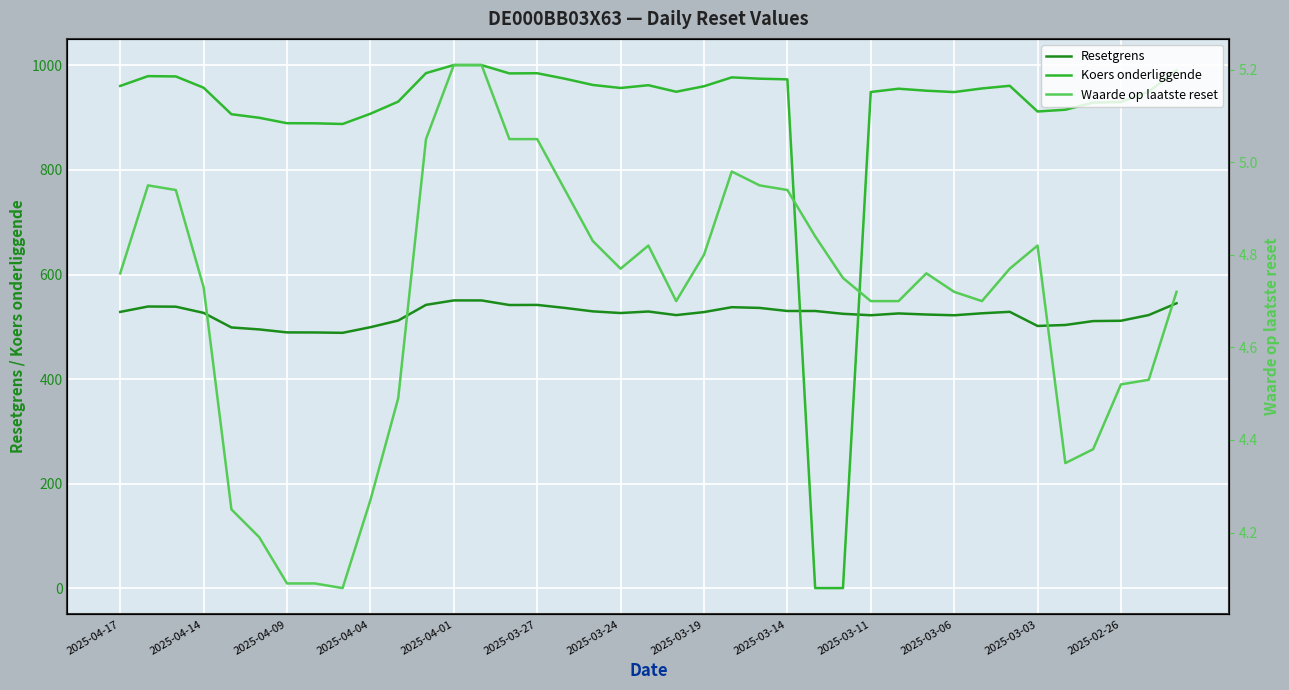

Which series has the widest spread of values?

Koers onderliggende